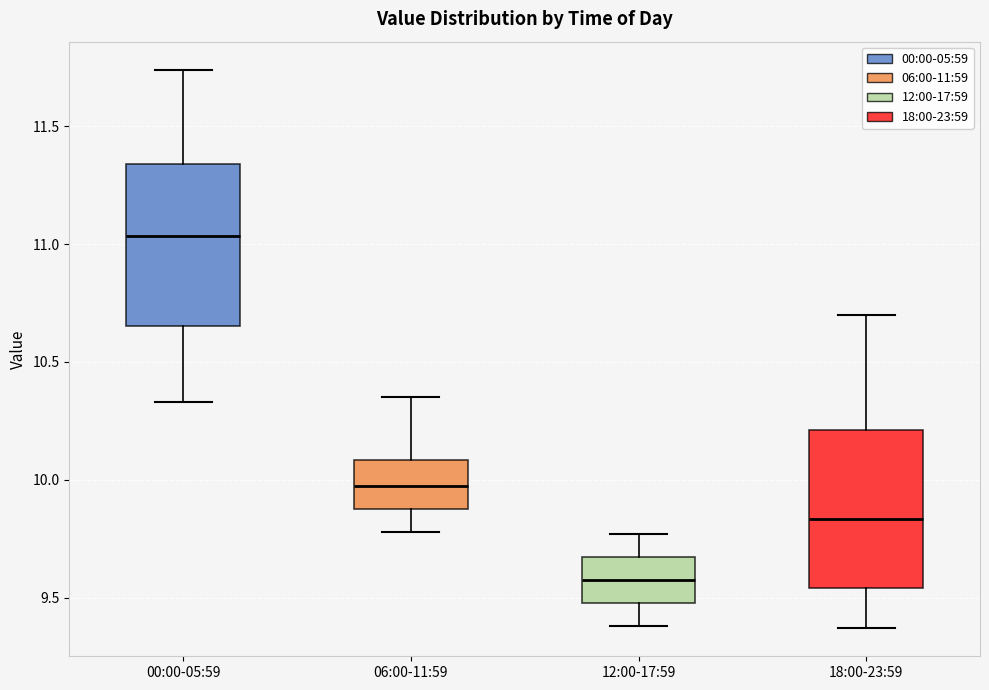

Reading left to right, transcribe this box plot: for each box, give where its median line is, the range the box spans, and where its two whiskers end, as read against the y-axis. The values are not printed on the chart, so give them approximately, as read against the axis.

00:00-05:59: median 11.05, box 10.65 to 11.35, whiskers 10.35 to 11.75
06:00-11:59: median 10.00, box 9.90 to 10.10, whiskers 9.80 to 10.35
12:00-17:59: median 9.60, box 9.50 to 9.65, whiskers 9.40 to 9.75
18:00-23:59: median 9.85, box 9.55 to 10.20, whiskers 9.35 to 10.70